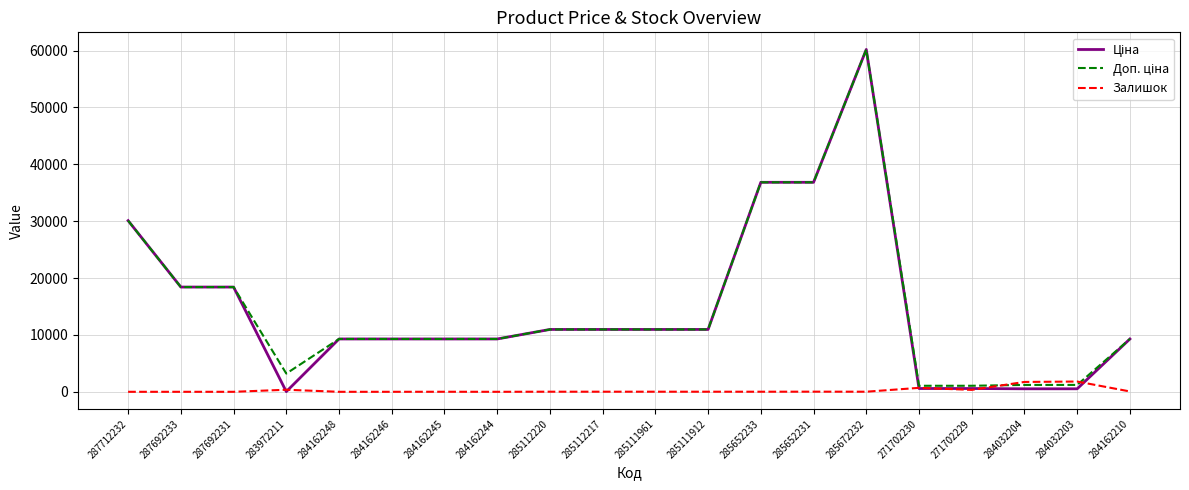

What is the difference between the highest and lowest values at 284162246?

9290.5